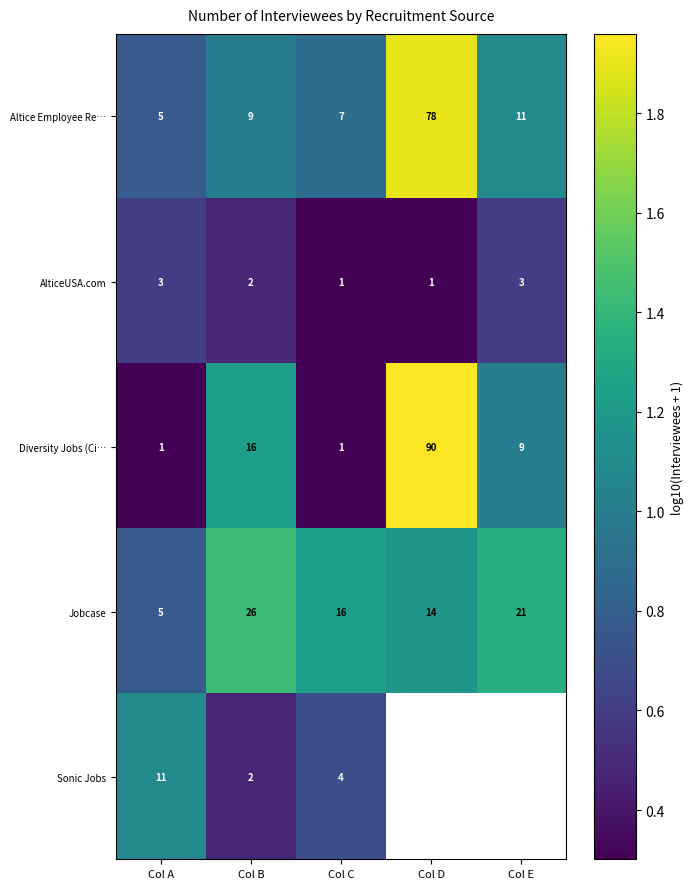

Is the value of AlticeUSA.com at Col E greater than the value of Altice Employee Re… at Col A?

No